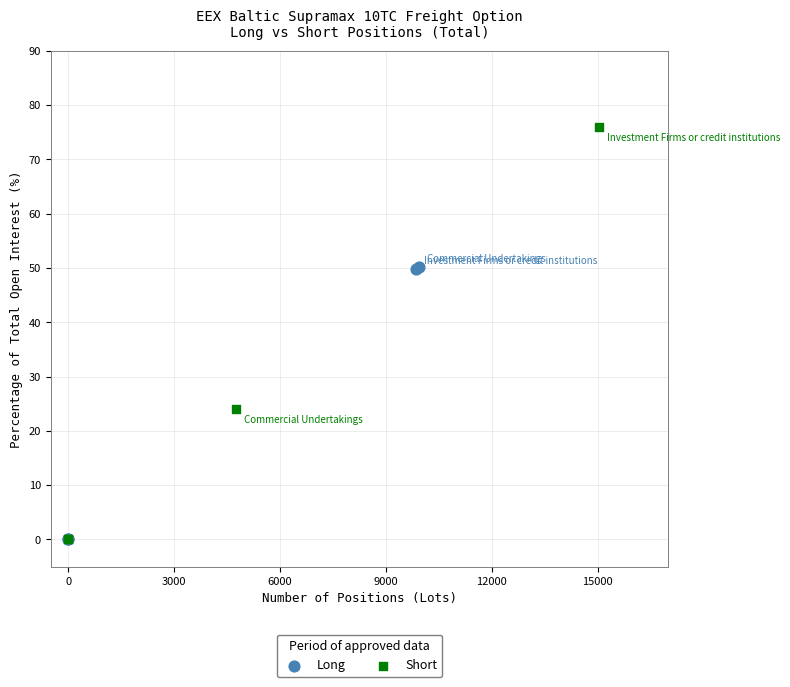

What are all the series names shown in the legend?

Long, Short